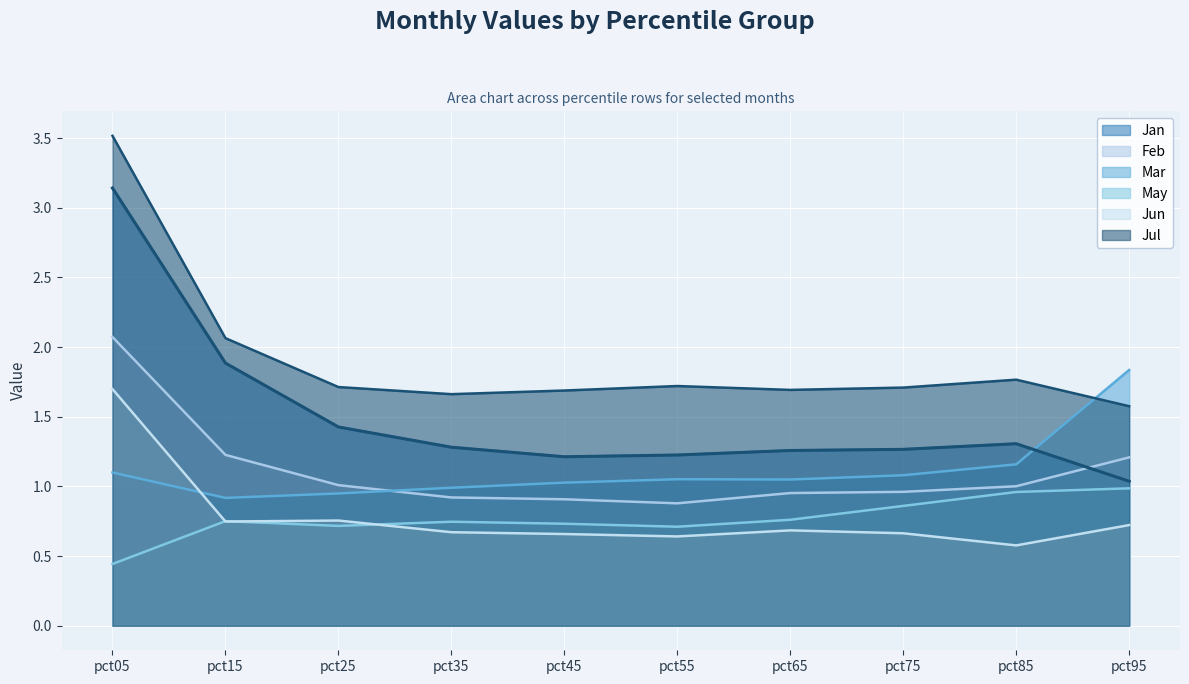

What is the difference between the maximum and second lowest values in the Jan series?

1.9